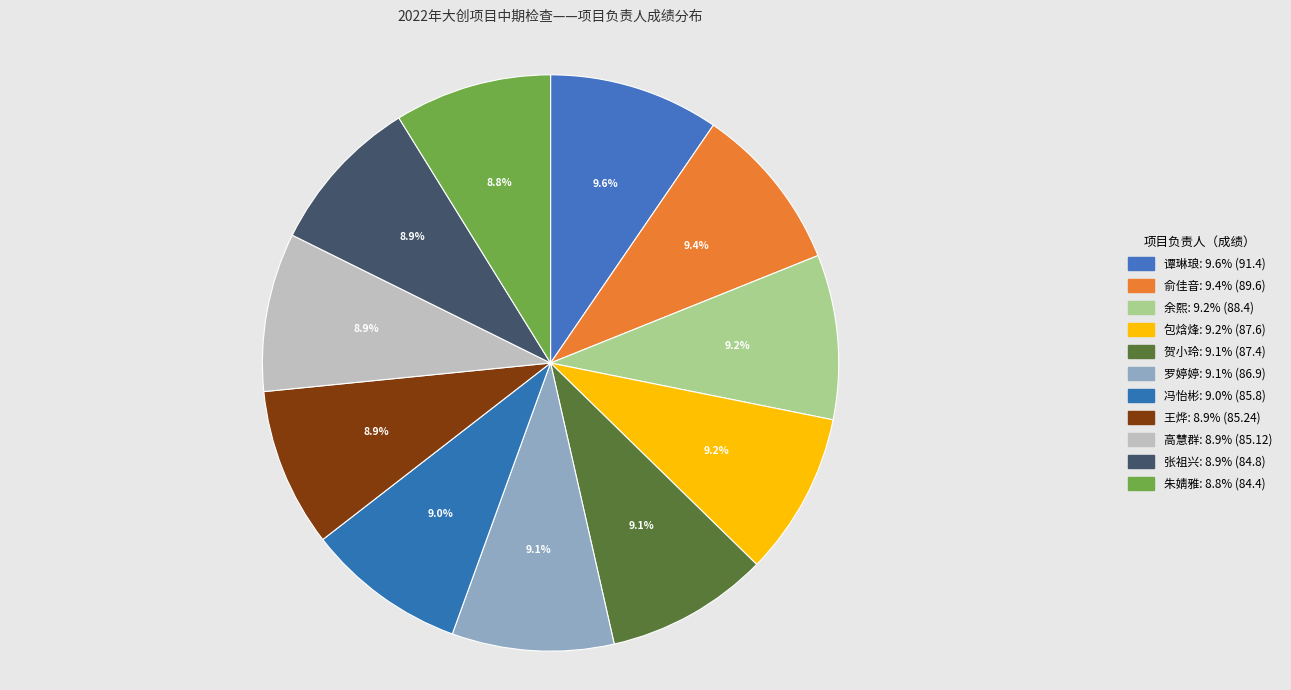

Does 俞佳音 account for over 50% of the chart?

No